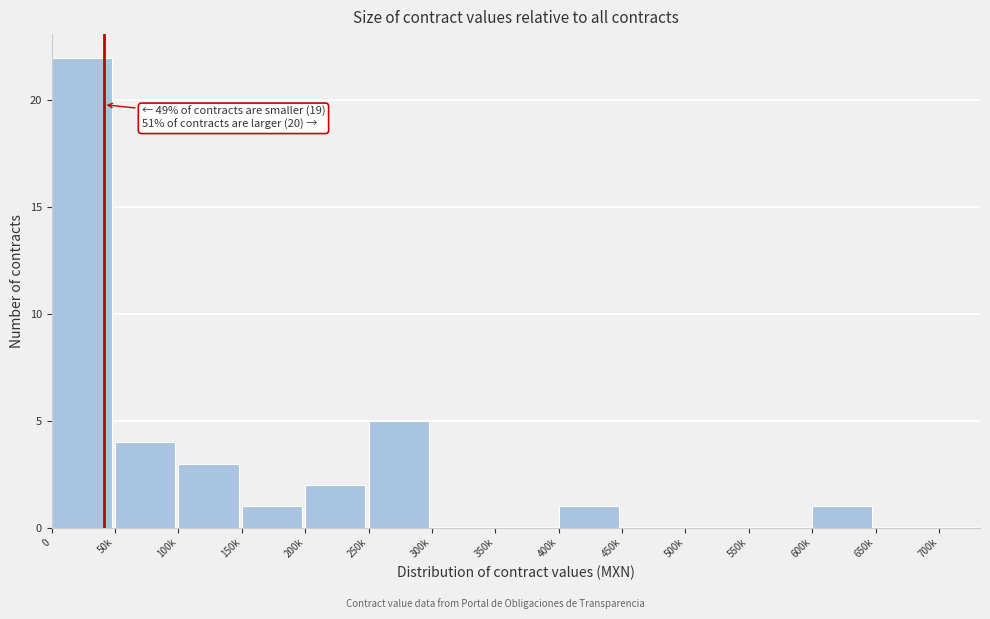

Reading left to right, transcribe all the data shown in this chart.

0=22	50k=4	100k=3	150k=1	200k=2	250k=5	300k=0	350k=0	400k=1	450k=0	500k=0	550k=0	600k=1	650k=0